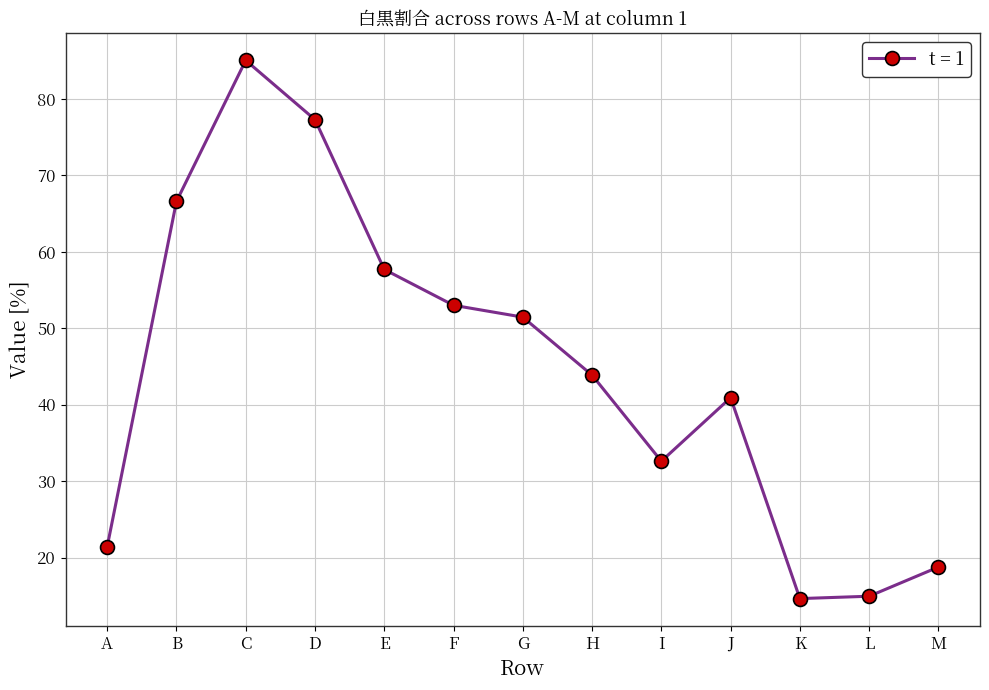

What is the difference between the maximum and minimum values?

70.4